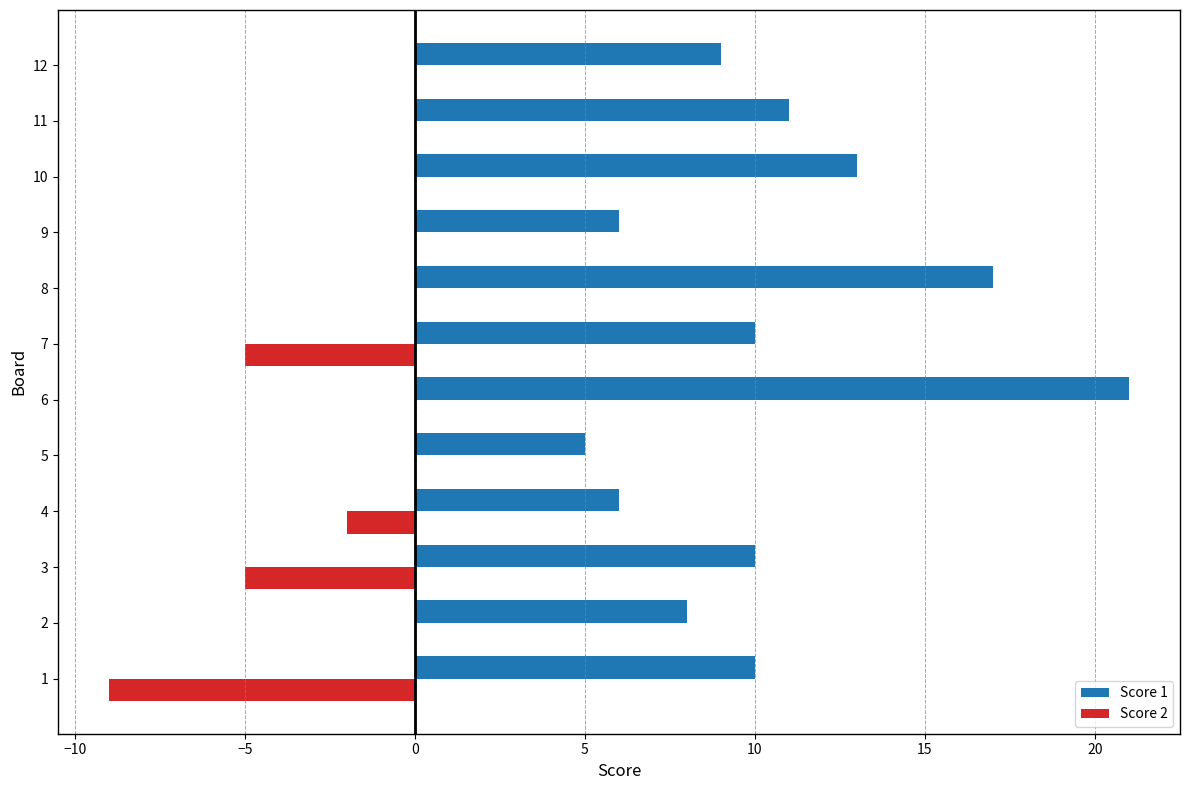

Between 2 and 10, which series saw the biggest shift?

Score 1